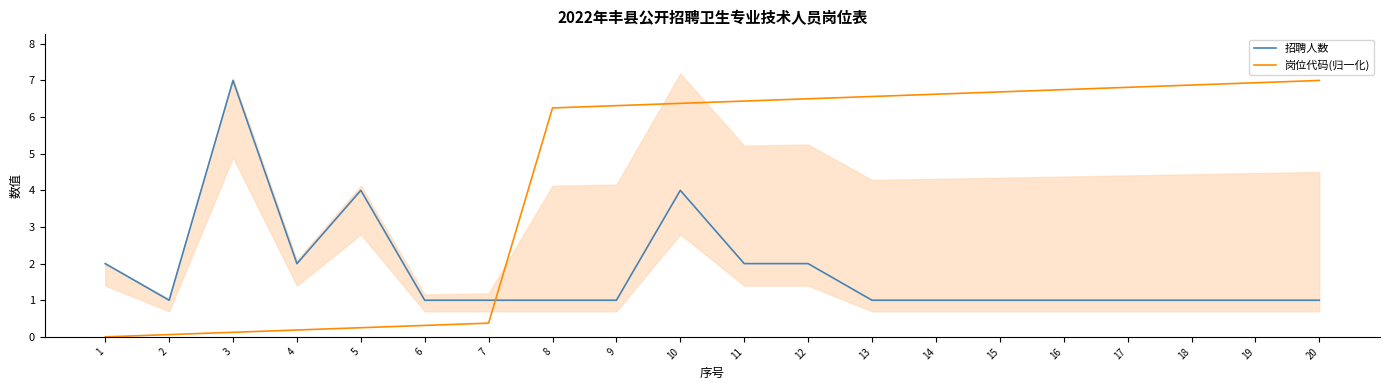

True or false: 岗位代码(归一化) has a value of 2.5 at 12.

False